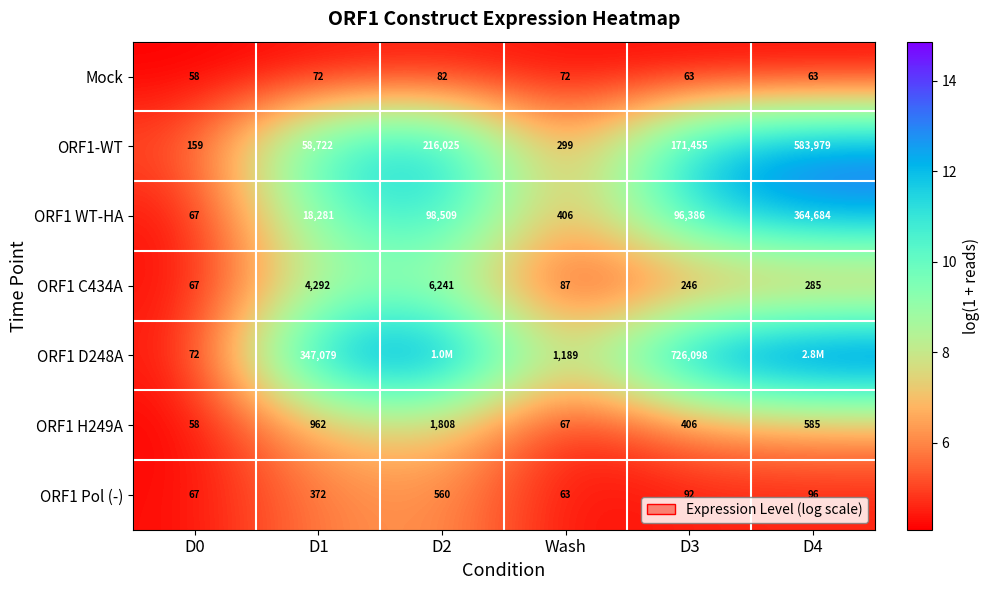

At which category is the sum across all series the highest?

D2